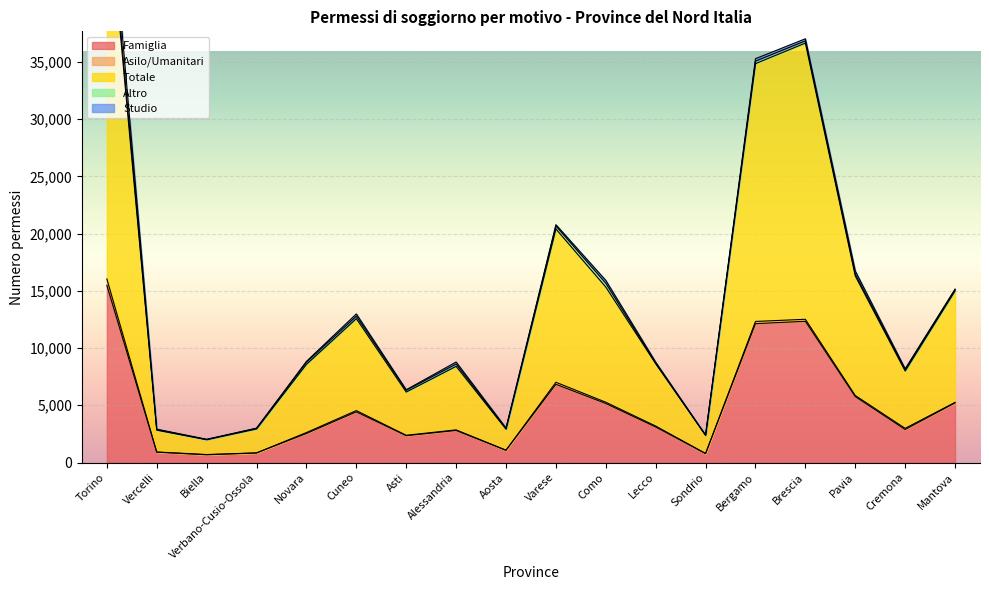

Where is the first local maximum for Asilo/Umanitari?

Biella